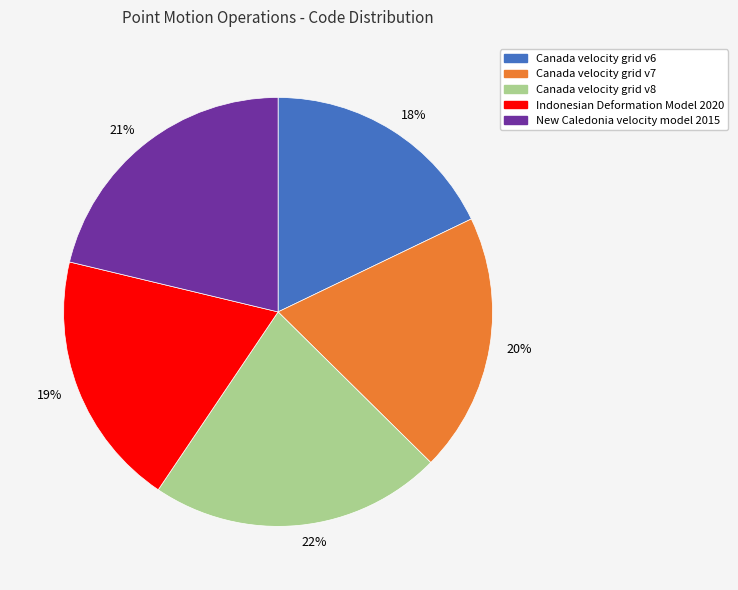

True or false: 21% accounts for 21% of the total.

True